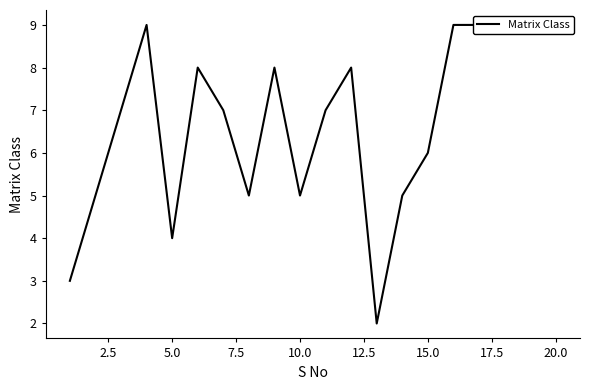

What is the minimum value shown in the chart?

2